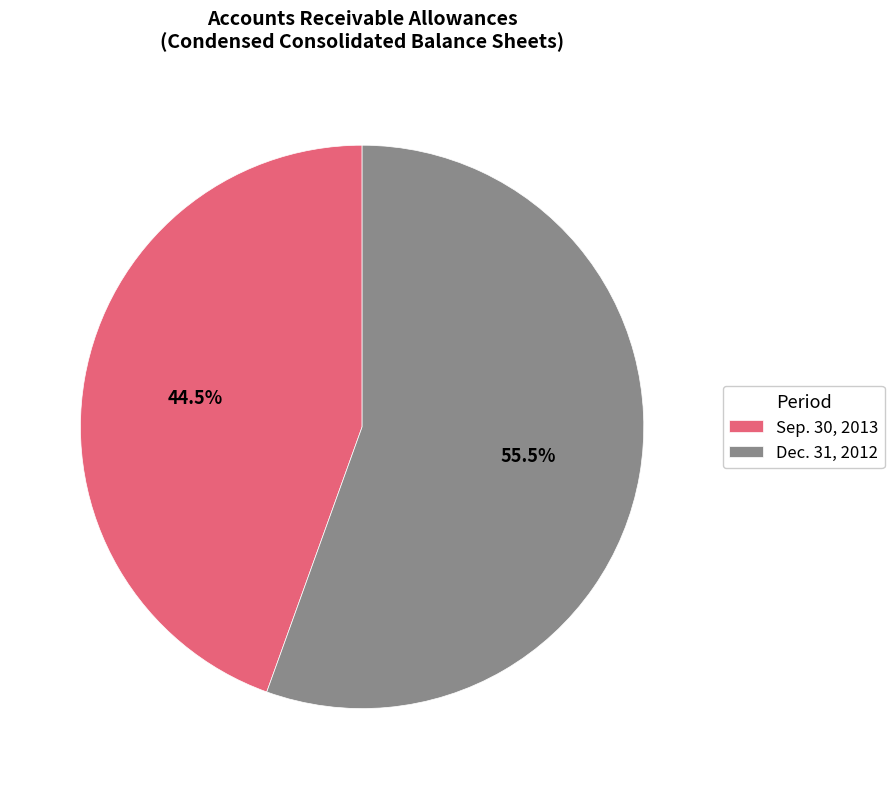

Between Sep. 30, 2013 and Dec. 31, 2012, which is larger?

Dec. 31, 2012